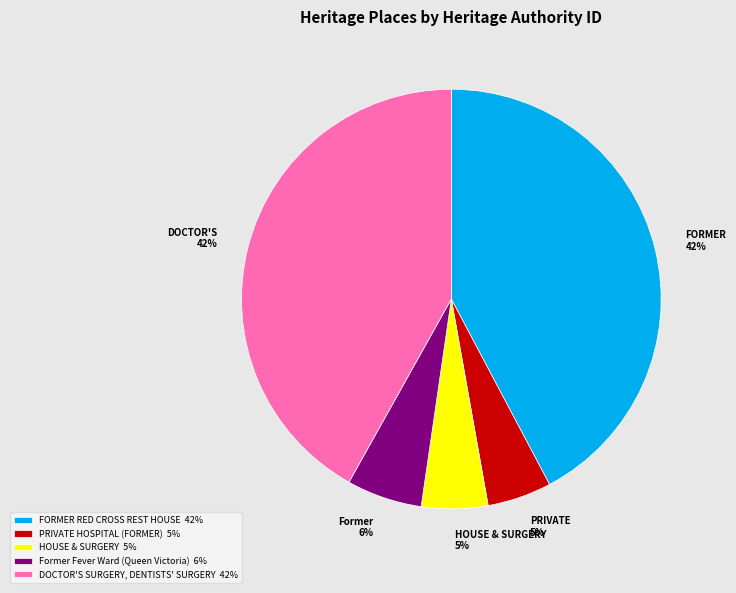

To the nearest percent, what percentage of the pie is DOCTOR'S SURGERY, DENTISTS' SURGERY?

42%